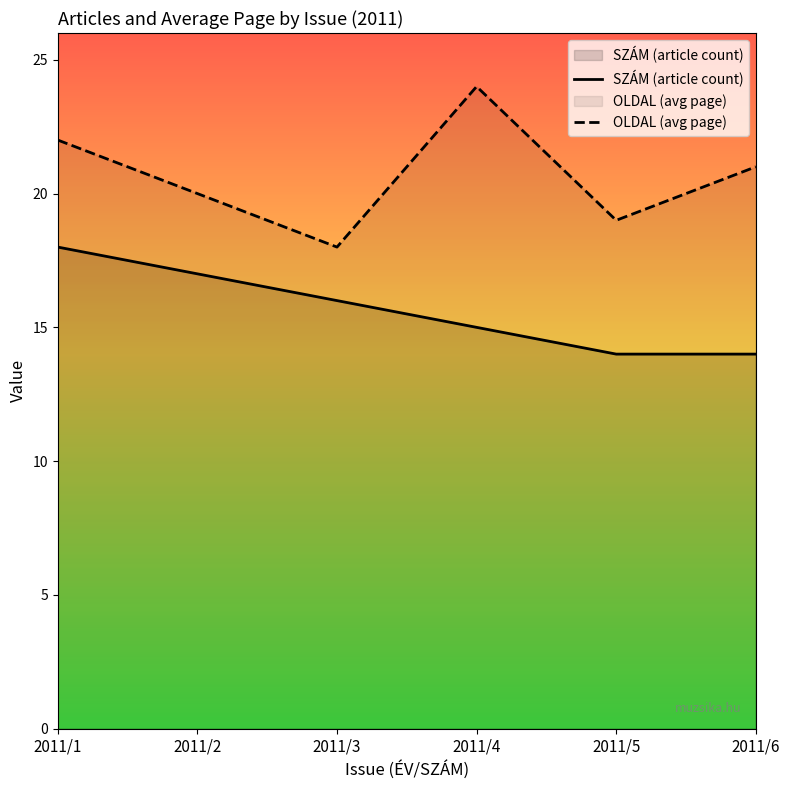

How many OLDAL (avg page) values are between 19 and 22?

4